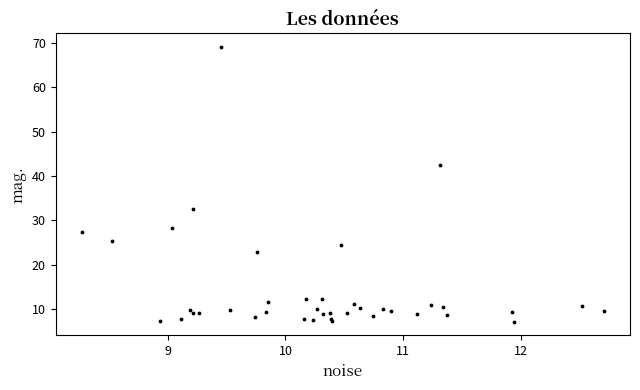

What Y value in the scatter plot is closest to 38?

42.4